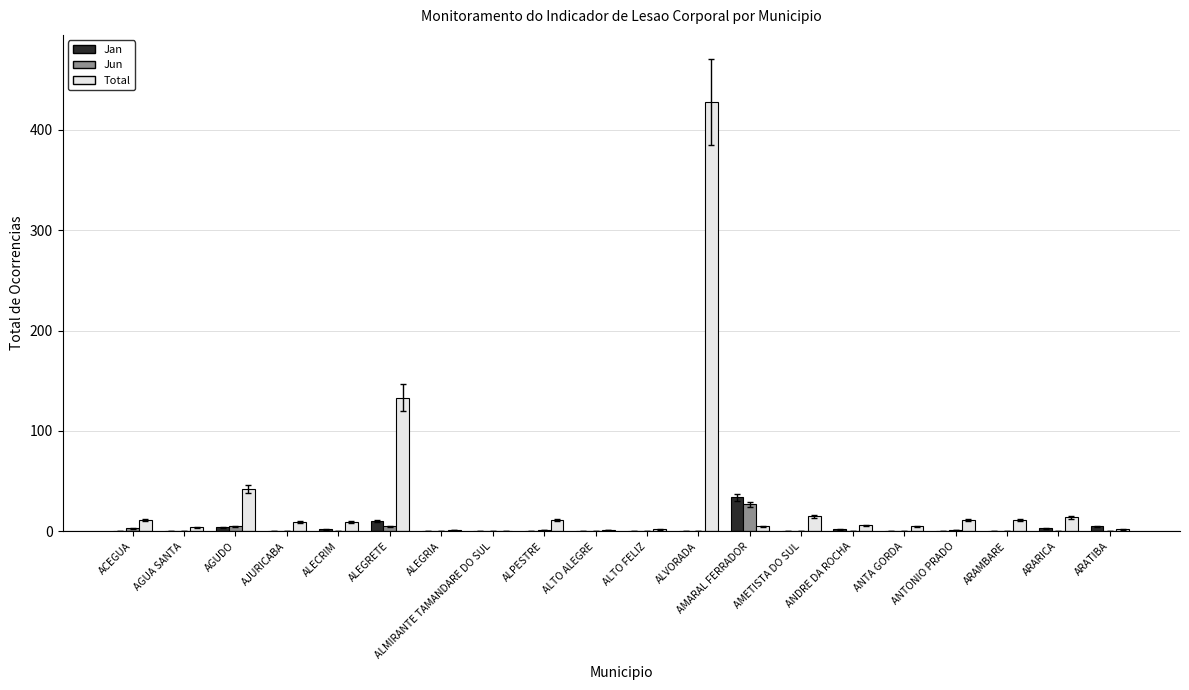

What is the spread (max minus min) of values at ARAMBARE?

11